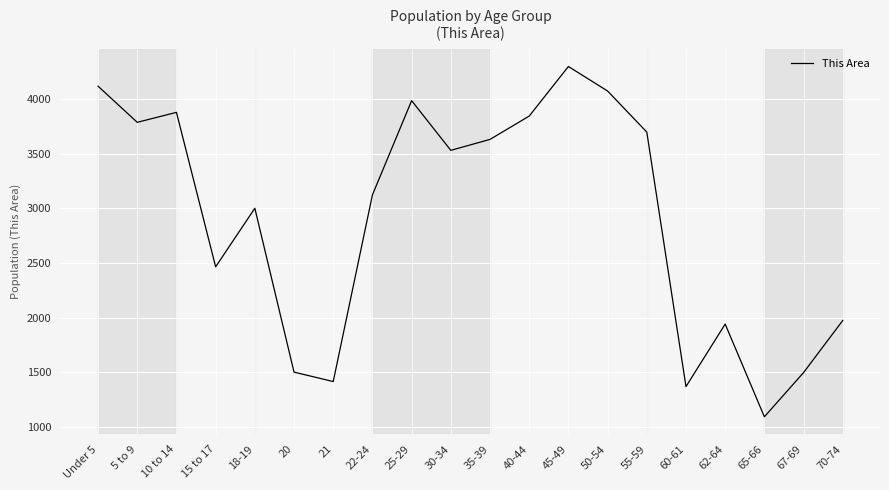

Read the value at 20, to the nearest 50.

1500